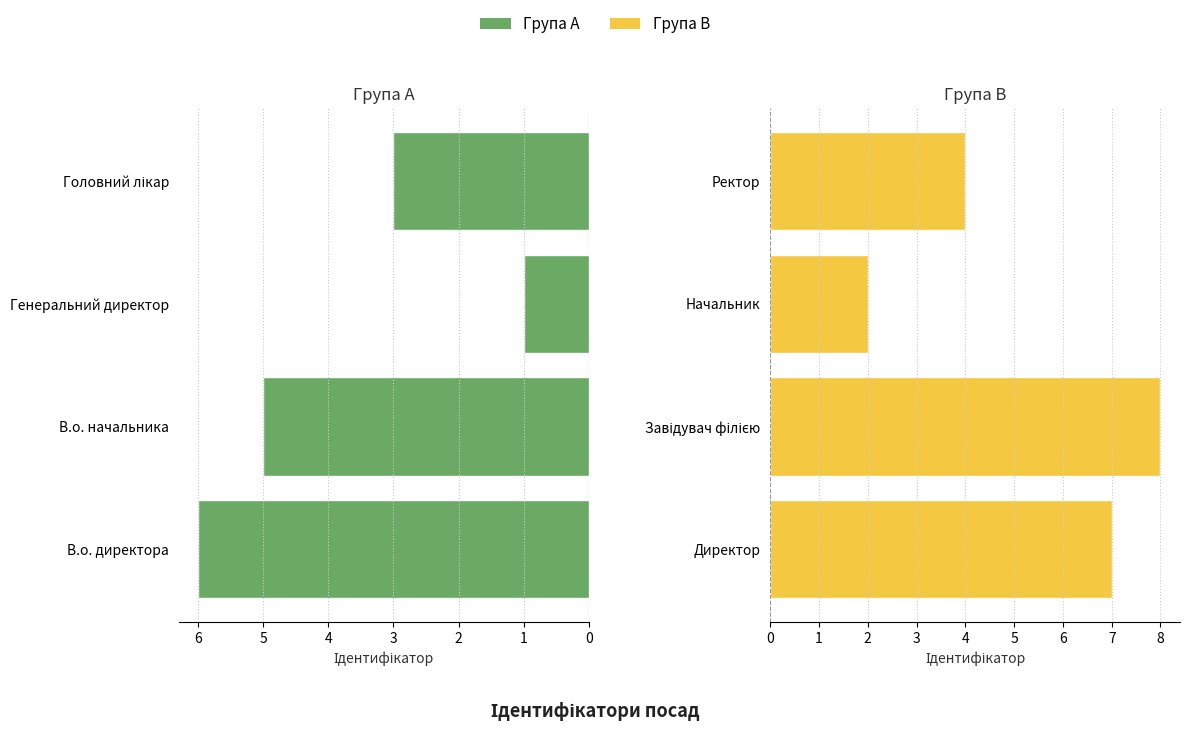

Which series changed the most between 1 and 2?

Права група